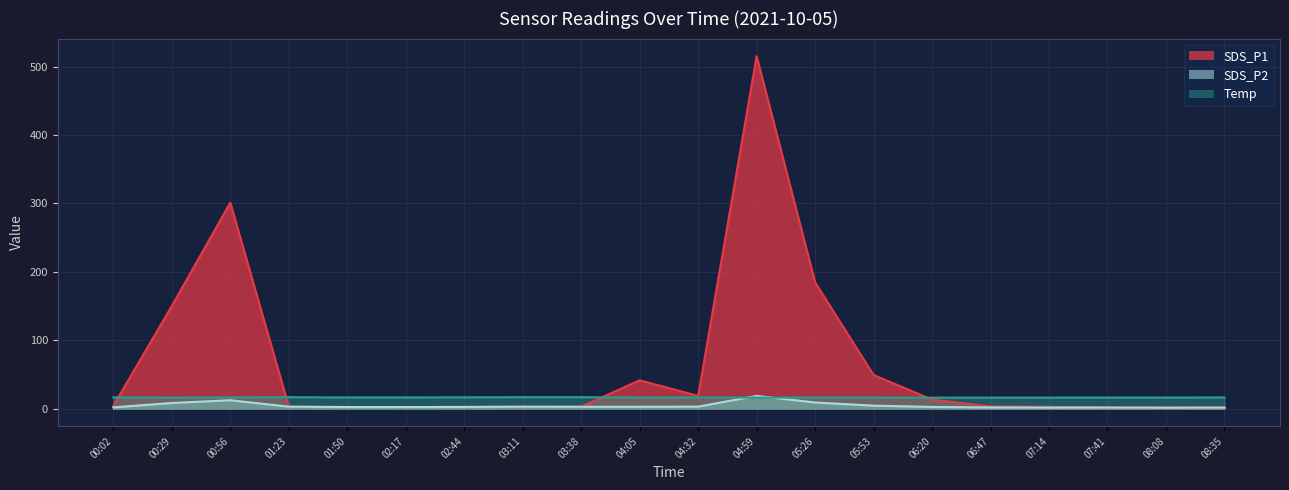

At how many categories does at least one series exceed 142?

4